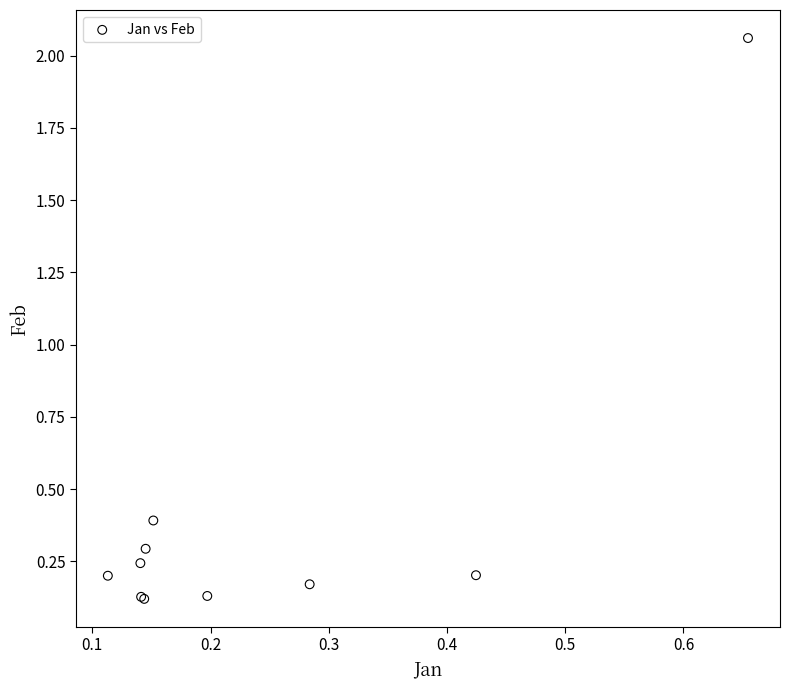

What Y value in the scatter plot is closest to 1?

0.4